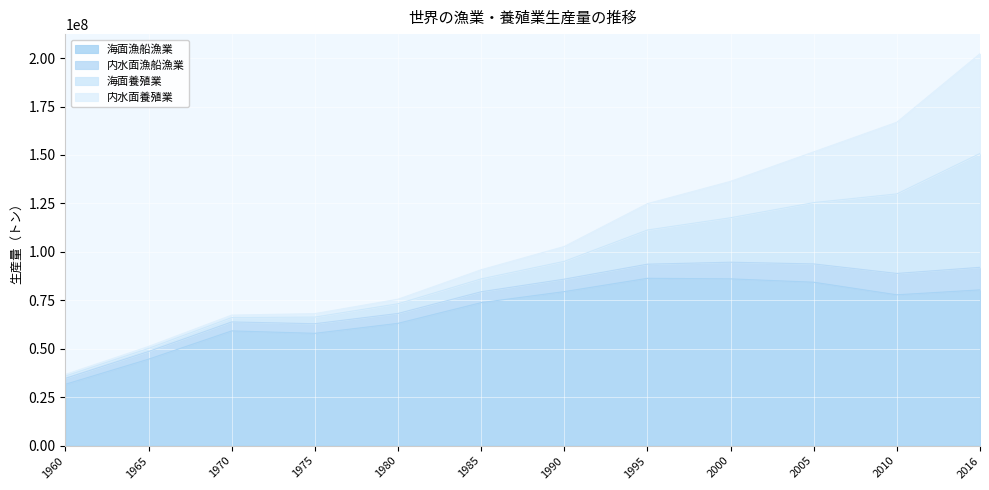

How many interior local peaks does the 海面漁船漁業 series have?

2